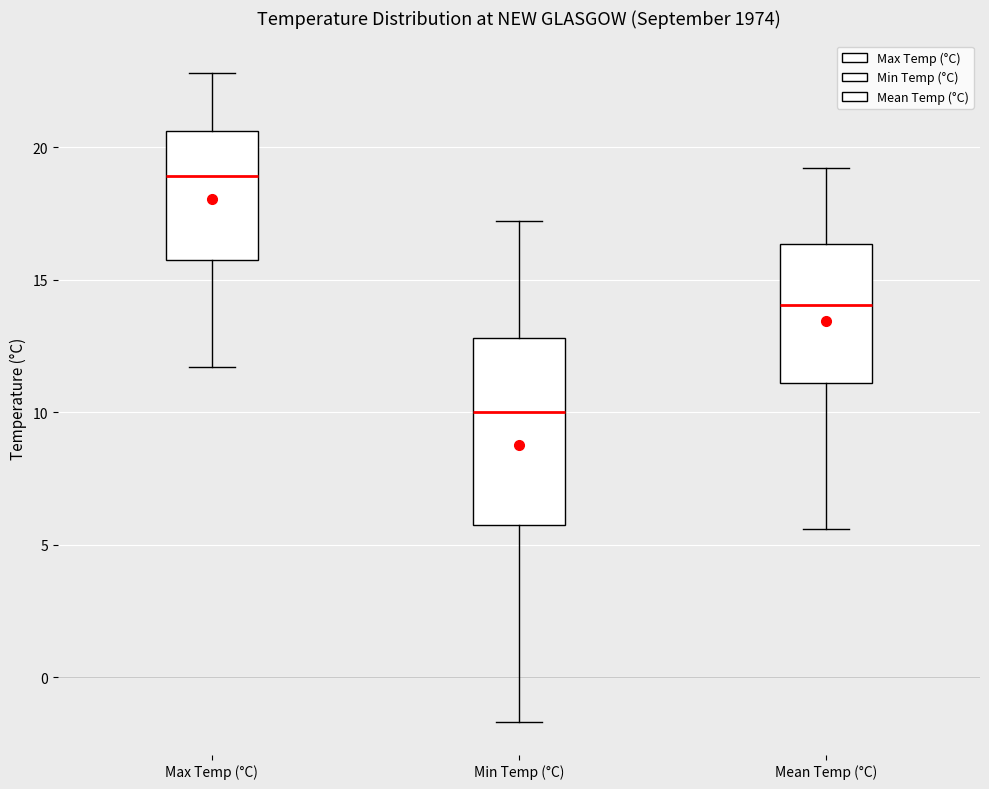

Where is the upper edge of the box for Mean Temp (°C) on the y-axis? The values are not printed on the chart, so give them approximately, as read against the axis.

16.5